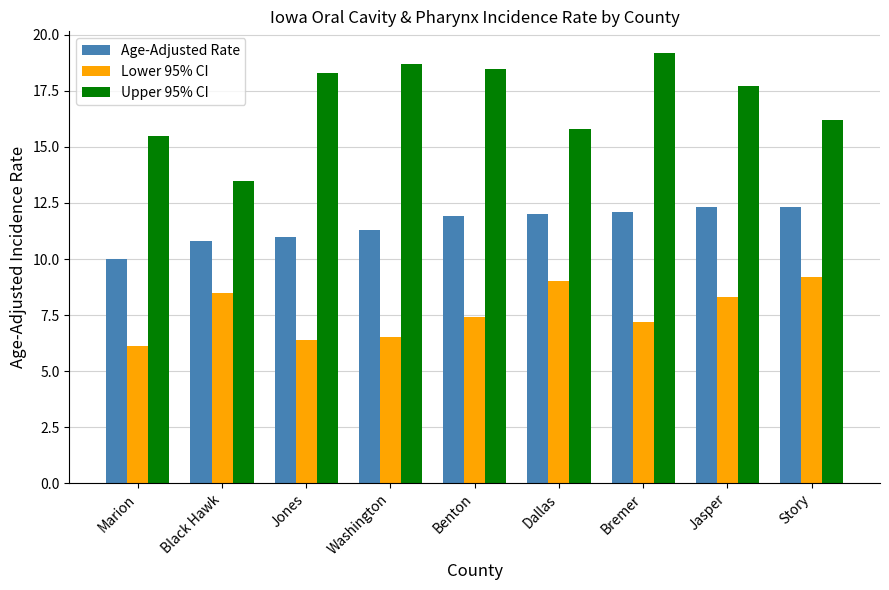

What is the difference between the maximum and minimum values in the Lower 95% CI series?

3.1